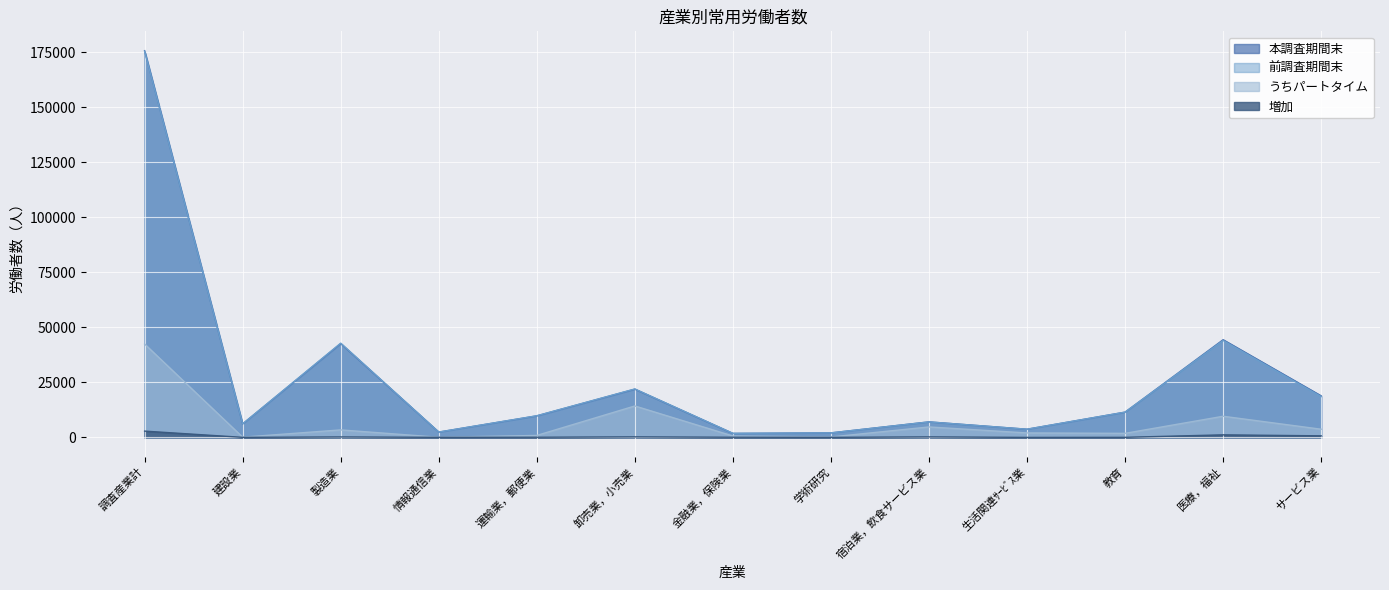

Is the value of 本調査期間末 at 運輸業，郵便業 greater than the value of 増加 at 教育?

Yes